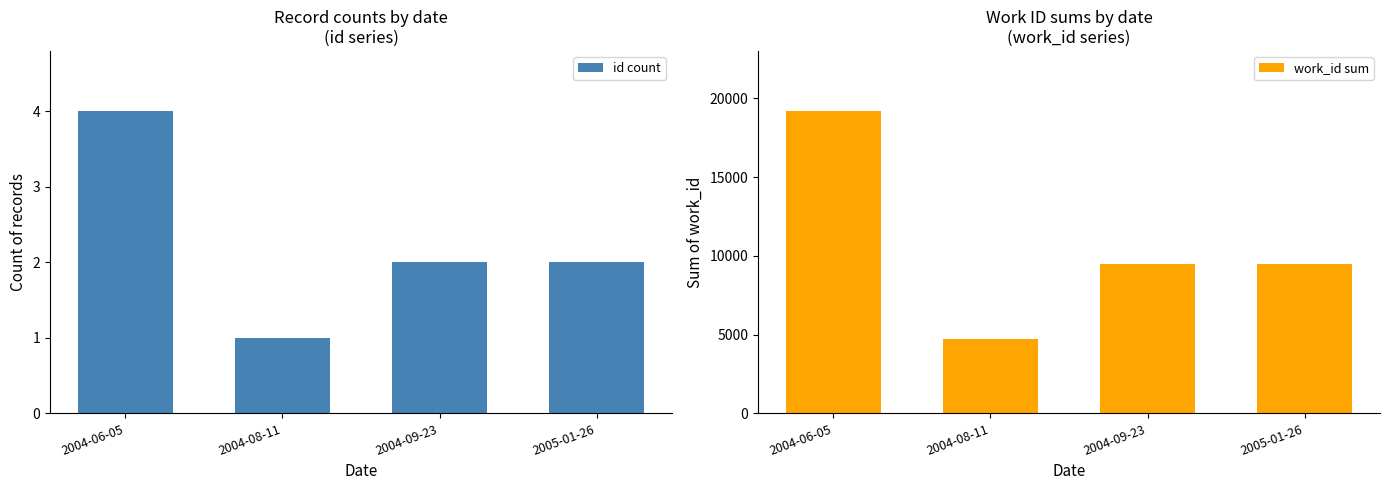

Which has a higher value, 2004-08-11 or 2004-06-05?

2004-06-05